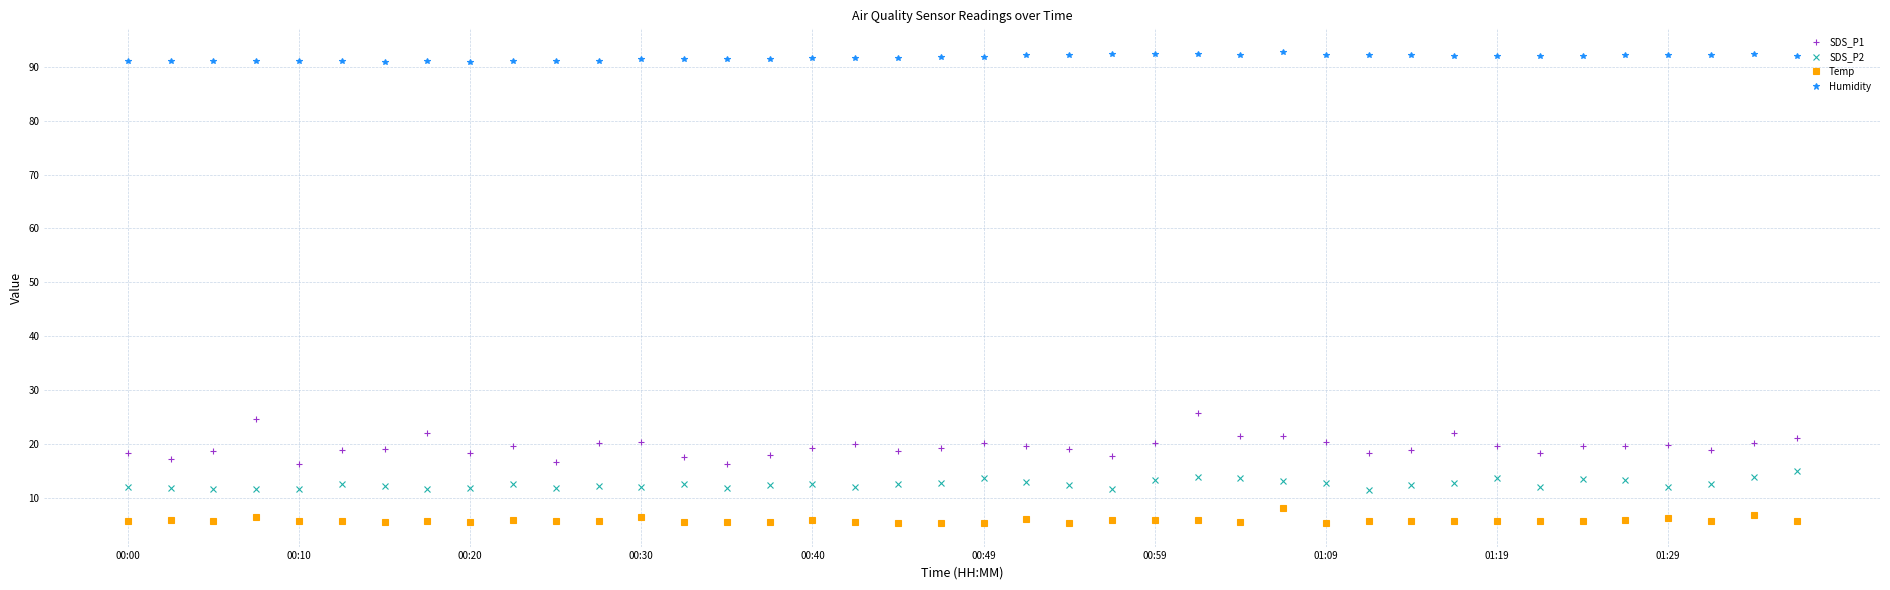

True or false: SDS_P1 has more than 2 points higher than both neighbors.

True